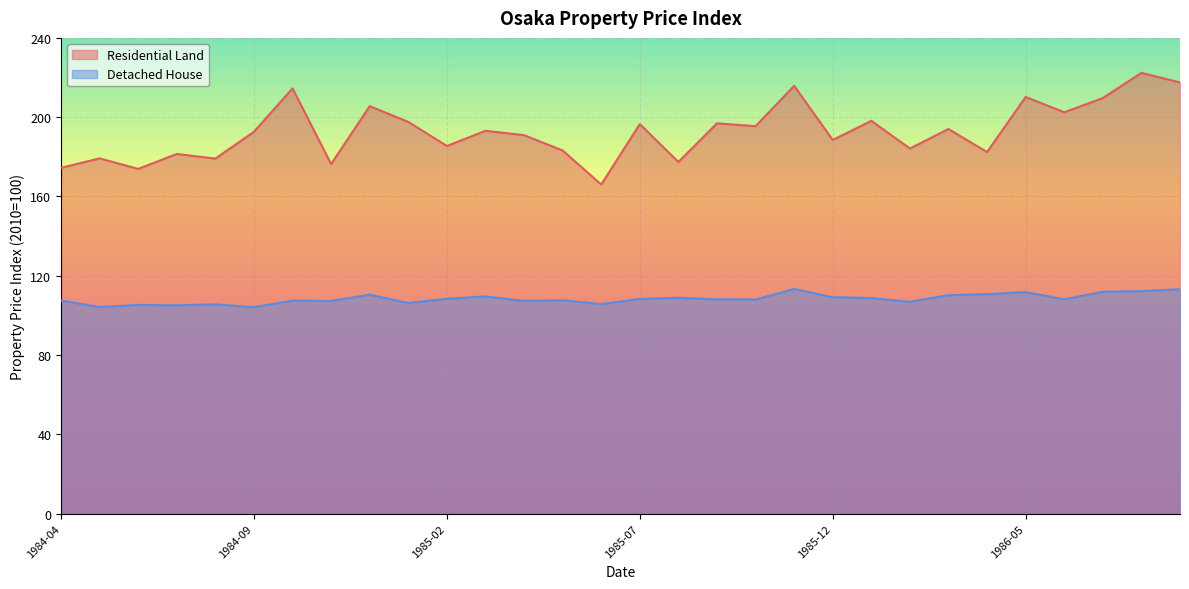

Reading left to right, list all the values displayed in this chart.

Residential Land: 1984-04=174.4	1984-05=179.2	1984-06=173.9	1984-07=181.4	1984-08=179.1	1984-09=192.7	1984-10=214.5	1984-11=176.3	1984-12=205.6	1985-01=197.6	1985-02=185.5	1985-03=193.1	1985-04=190.9	1985-05=183.2	1985-06=166.0	1985-07=196.5	1985-08=177.4	1985-09=196.9	1985-10=195.5	1985-11=215.8	1985-12=188.5	1986-01=198.2	1986-02=184.2	1986-03=194.0	1986-04=182.4	1986-05=210.2	1986-06=202.5	1986-07=209.7	1986-08=222.4	1986-09=217.6
Detached House: 1984-04=107.5	1984-05=104.2	1984-06=105.3	1984-07=105.1	1984-08=105.6	1984-09=104.1	1984-10=107.5	1984-11=107.3	1984-12=110.5	1985-01=106.3	1985-02=108.4	1985-03=109.6	1985-04=107.3	1985-05=107.6	1985-06=105.7	1985-07=108.3	1985-08=108.9	1985-09=108.1	1985-10=108.0	1985-11=113.3	1985-12=109.2	1986-01=108.7	1986-02=106.8	1986-03=110.2	1986-04=110.7	1986-05=111.8	1986-06=108.1	1986-07=111.9	1986-08=112.2	1986-09=113.2